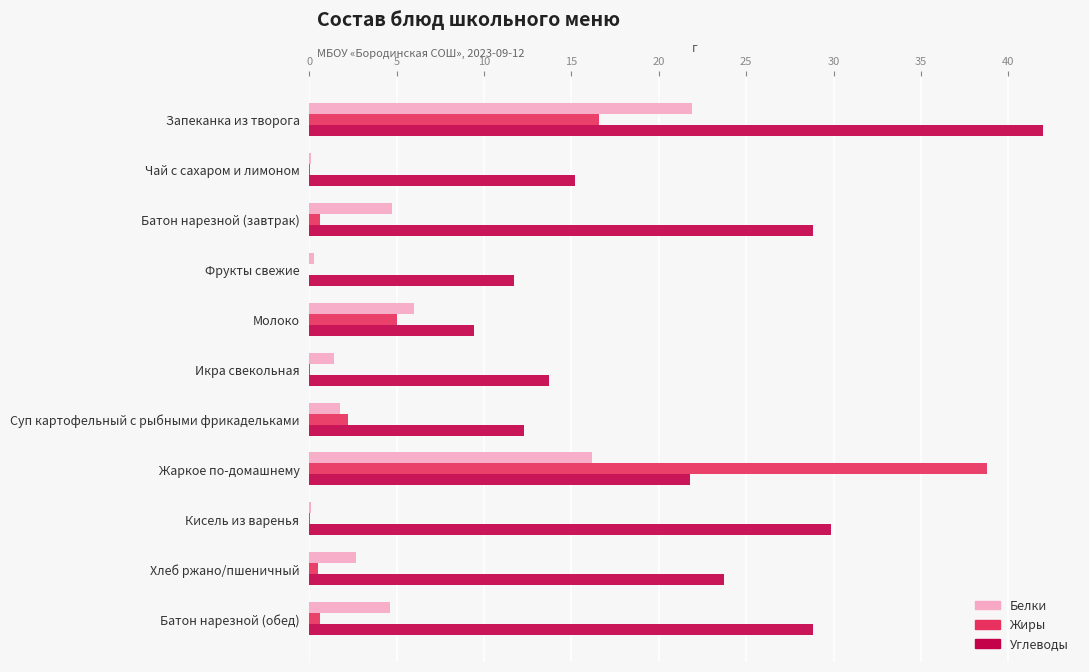

Which series changed the most between Запеканка из творога and Кисель из варенья?

Белки